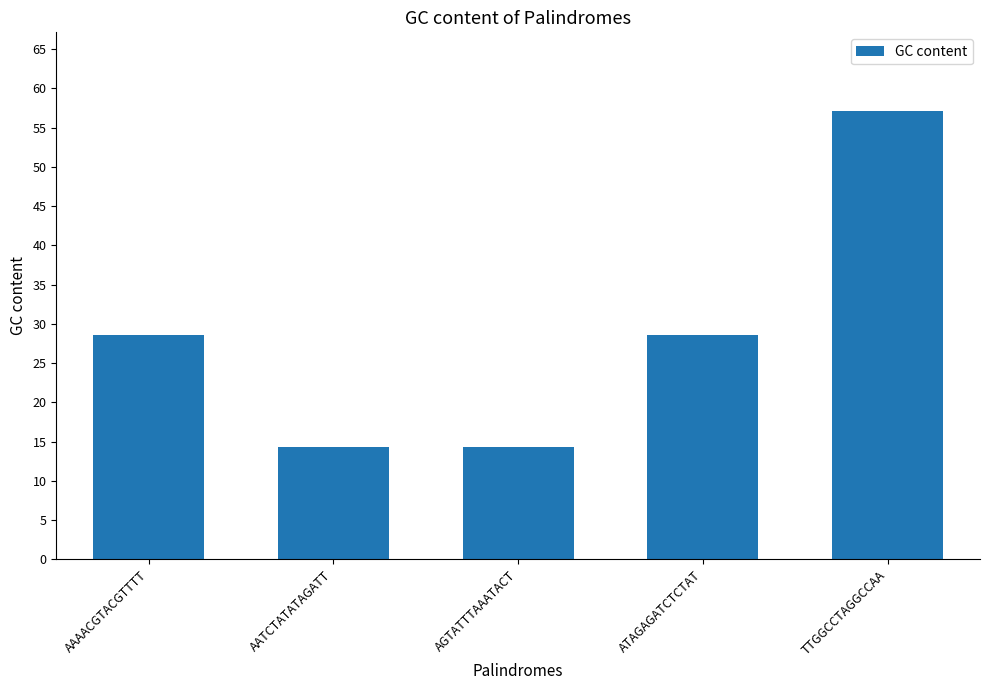

What is the difference between the maximum and minimum values?

42.9